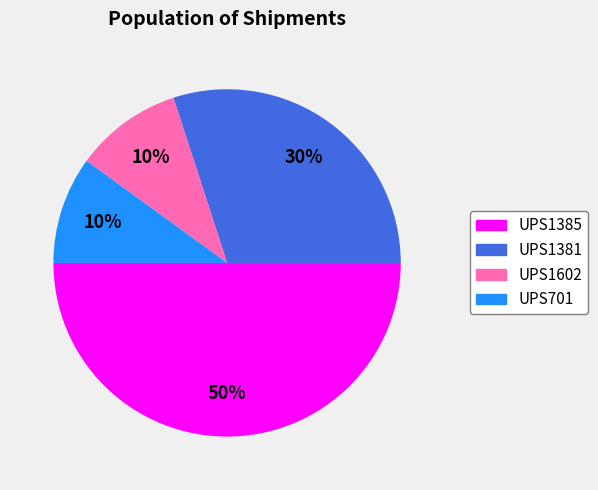

What percentage is the UPS1602 slice, to the nearest percent?

10%